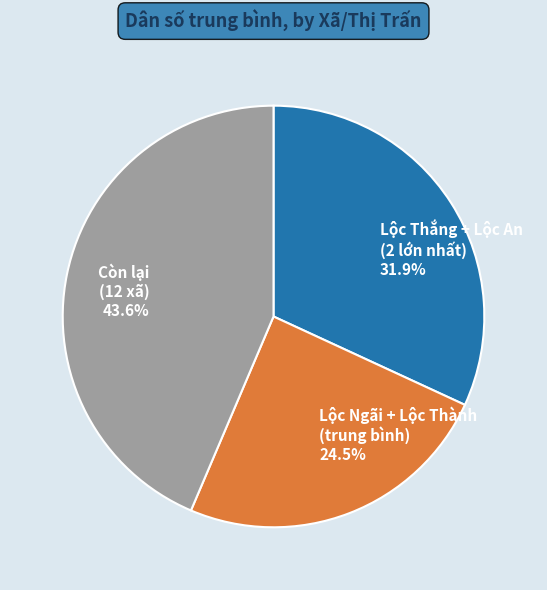

Combined, what portion of the pie is Lộc Ngãi + Lộc Thành (trung bình) 24.5% and Còn lại (12 xã) 43.6%?

68.1%